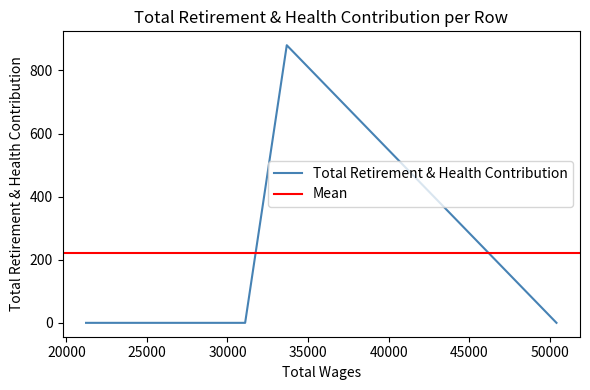

Does the chart display data point markers on the line(s)?

No